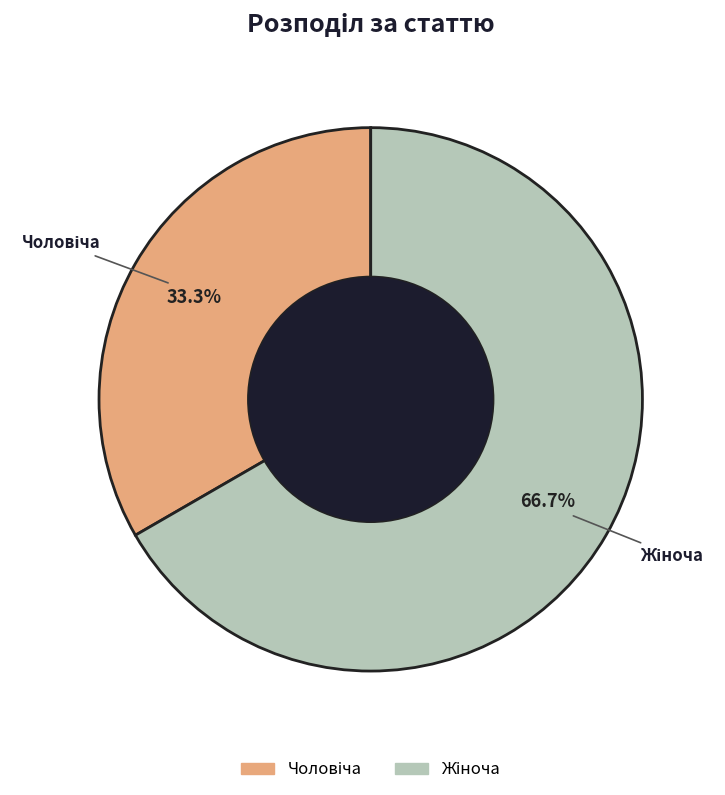

Is there any slice that represents more than half of the pie?

Yes